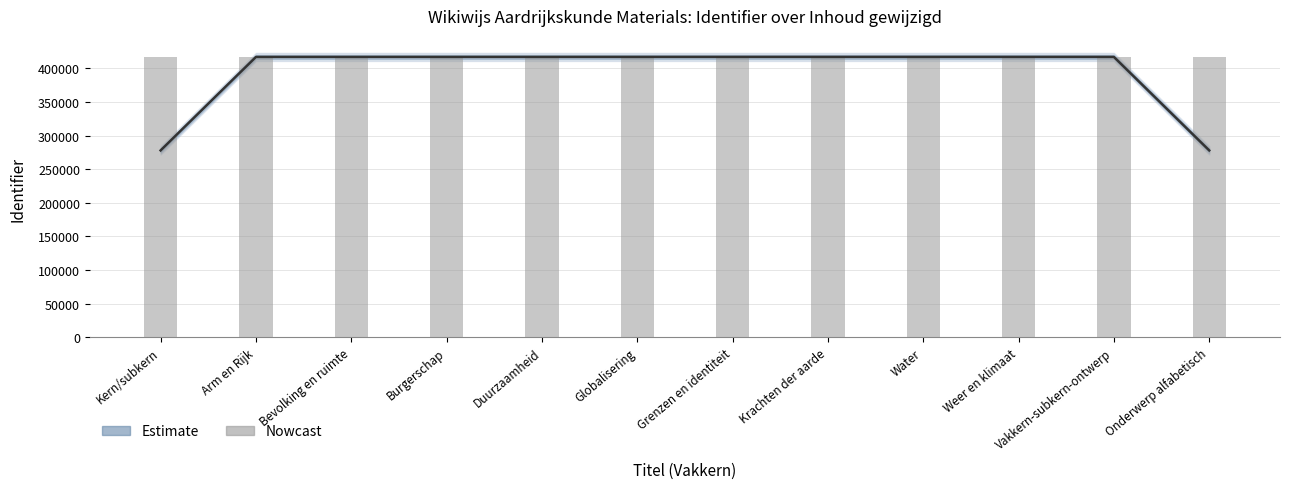

Read the Identifier value at Vakkern-subkern-ontwerp.

416787.0